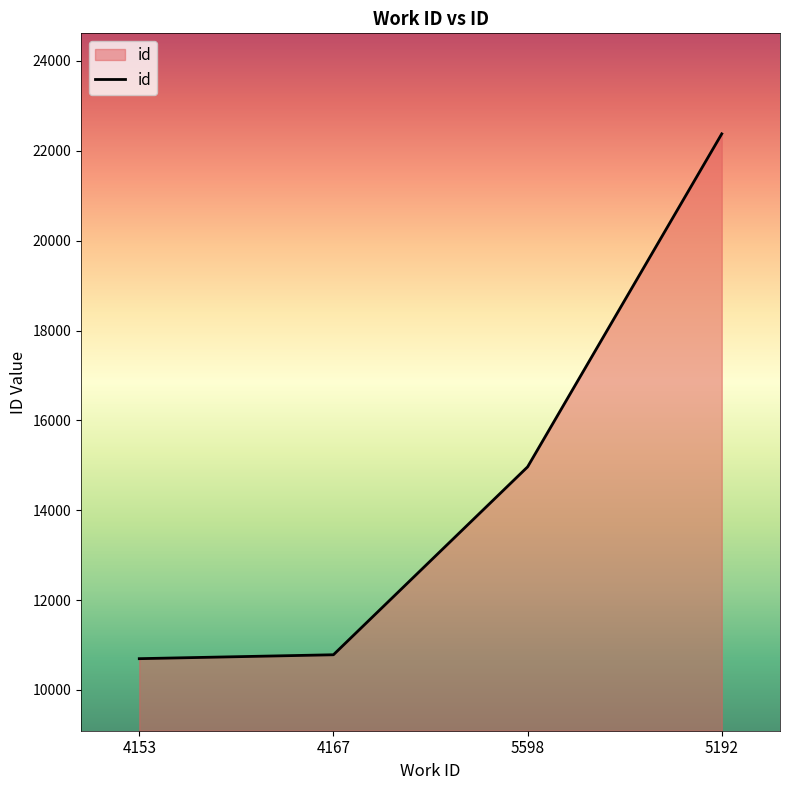

Reading left to right, extract all data points from this chart.

10694	10781	14964	22378